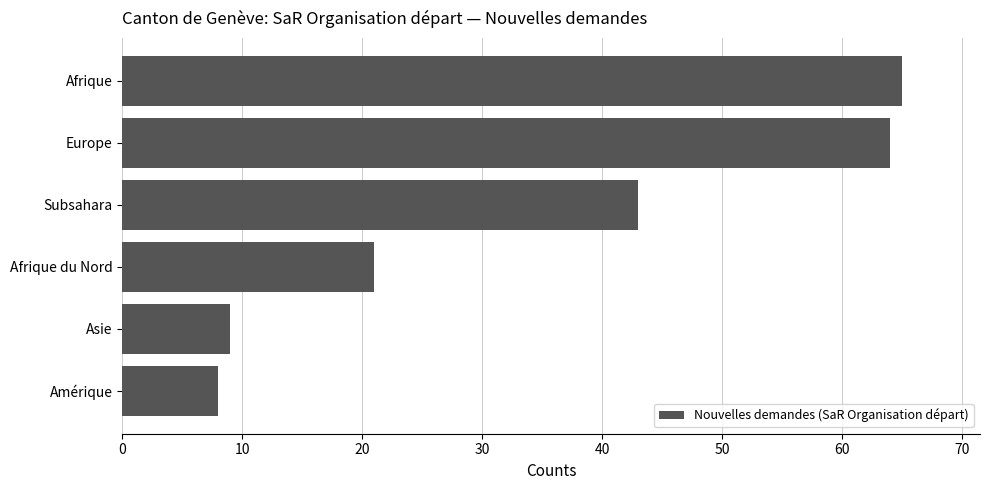

The chart shows a value of 65 at Afrique. True or false?

True